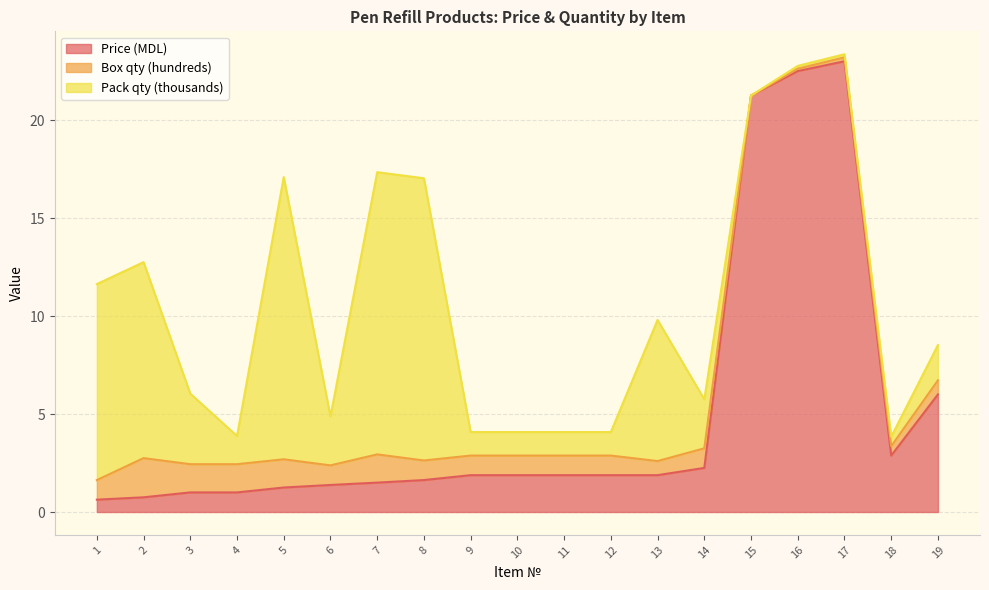

At which category is the sum across all series the highest?

17